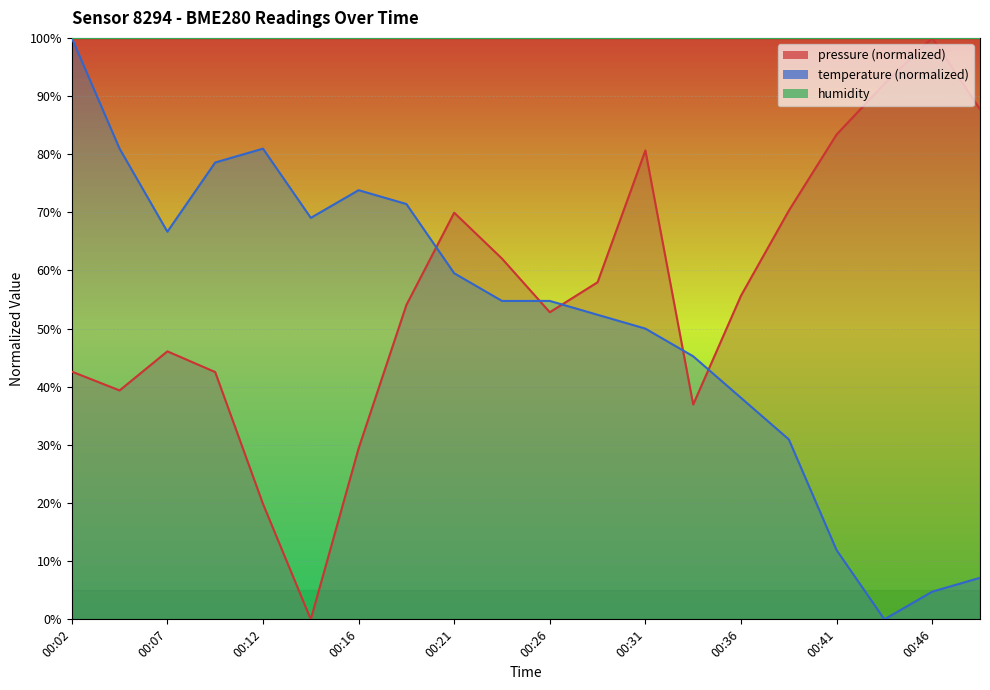

True or false: temperature has a value of 84.3 at 00:21.

False